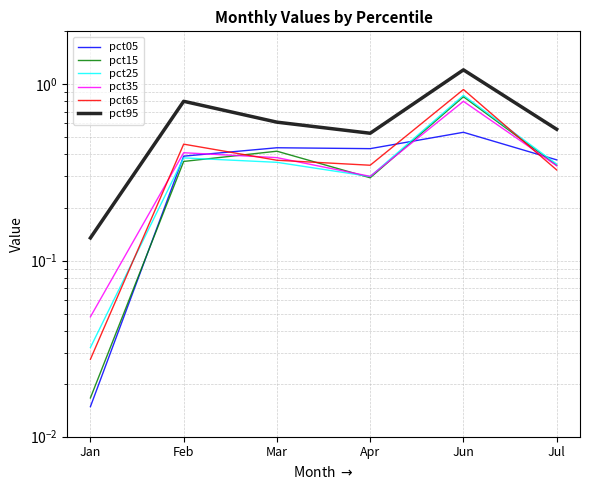

In pct65, how many points are lower than both neighbors (excluding endpoints)?

1